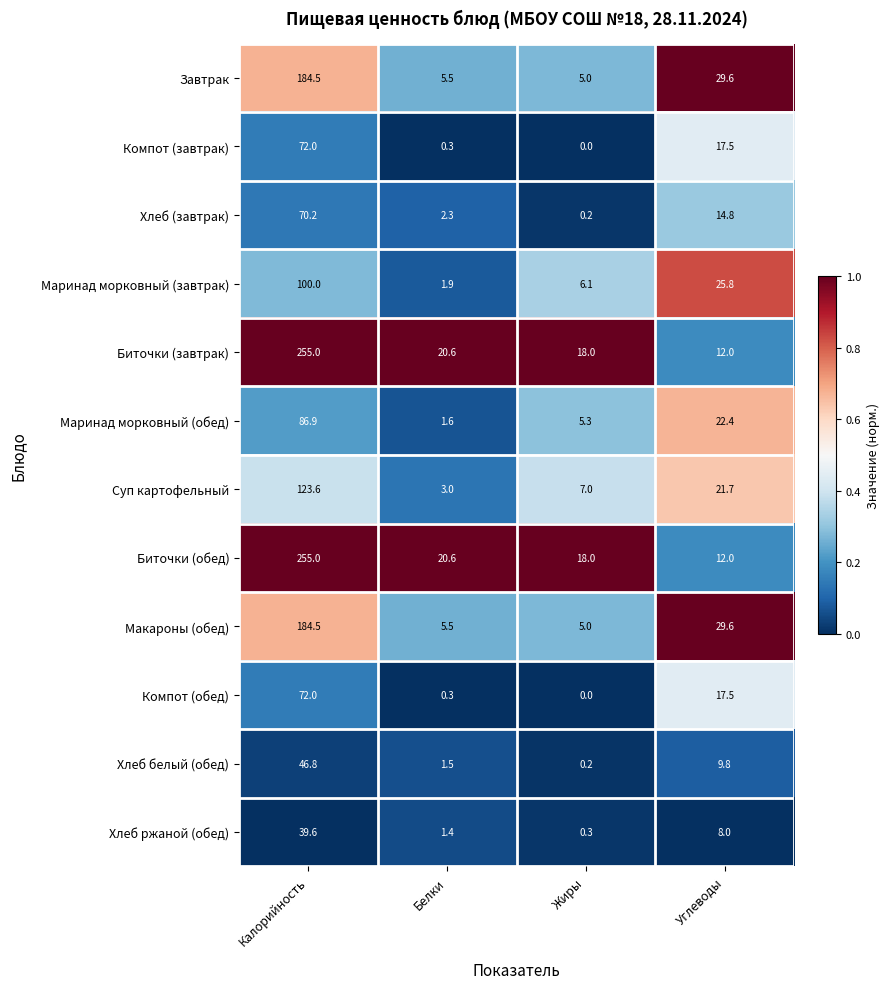

What is the sum of the Макароны (обед) values at Калорийность and Белки?

190.0